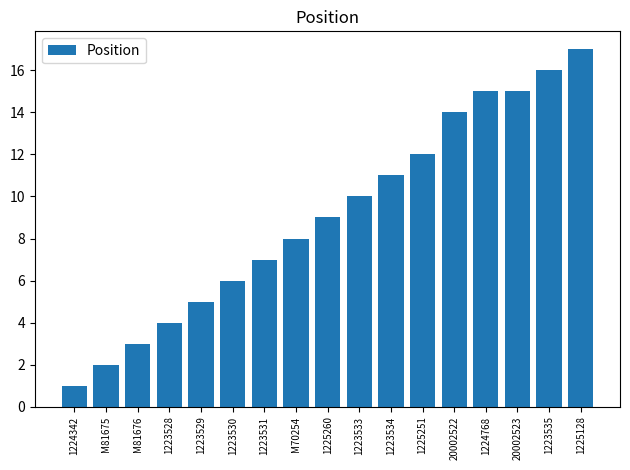

What is the label of the 6th bar from the left?

1223530